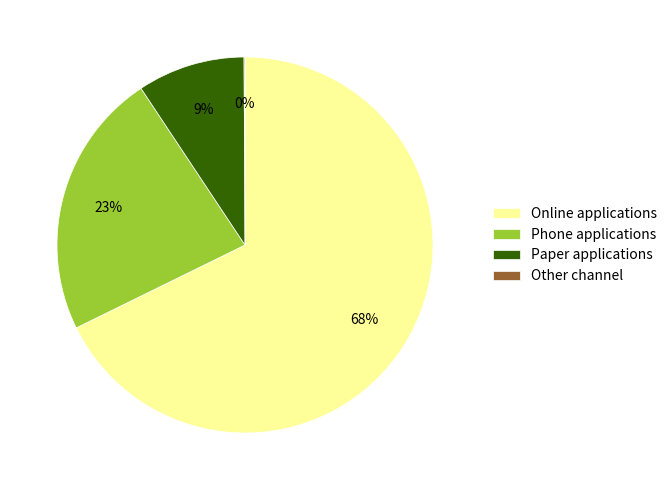

The Paper applications slice represents 1% of the pie. True or false?

False